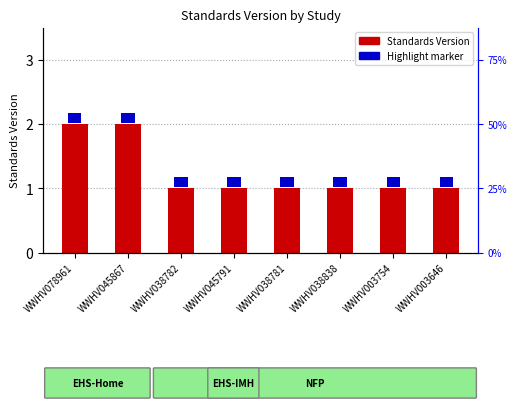

What is the difference between the values at WWHV003646 and WWHV045867?

1